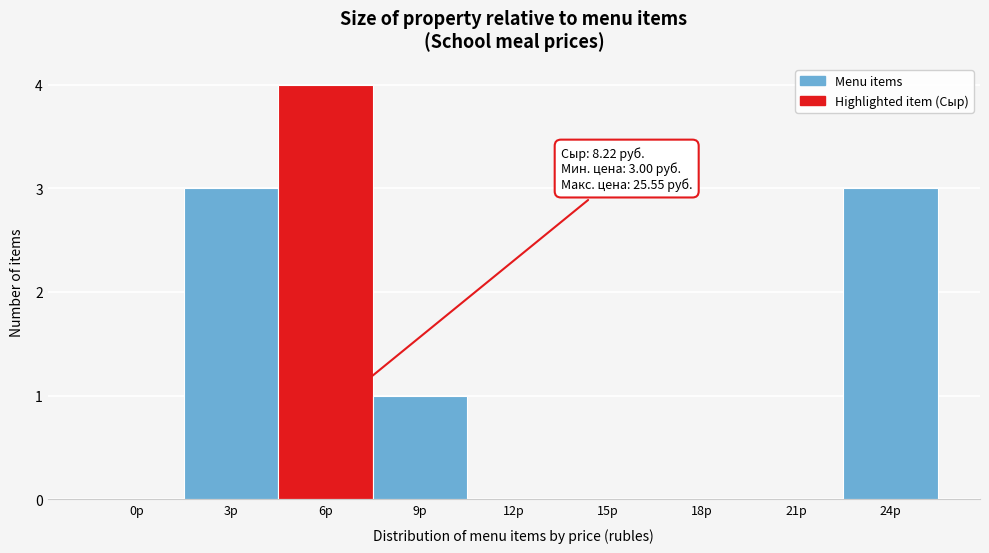

Reading left to right, extract all data points from this chart.

0р=0	3р=3	6р=4	9р=1	12р=0	15р=0	18р=0	21р=0	24р=3